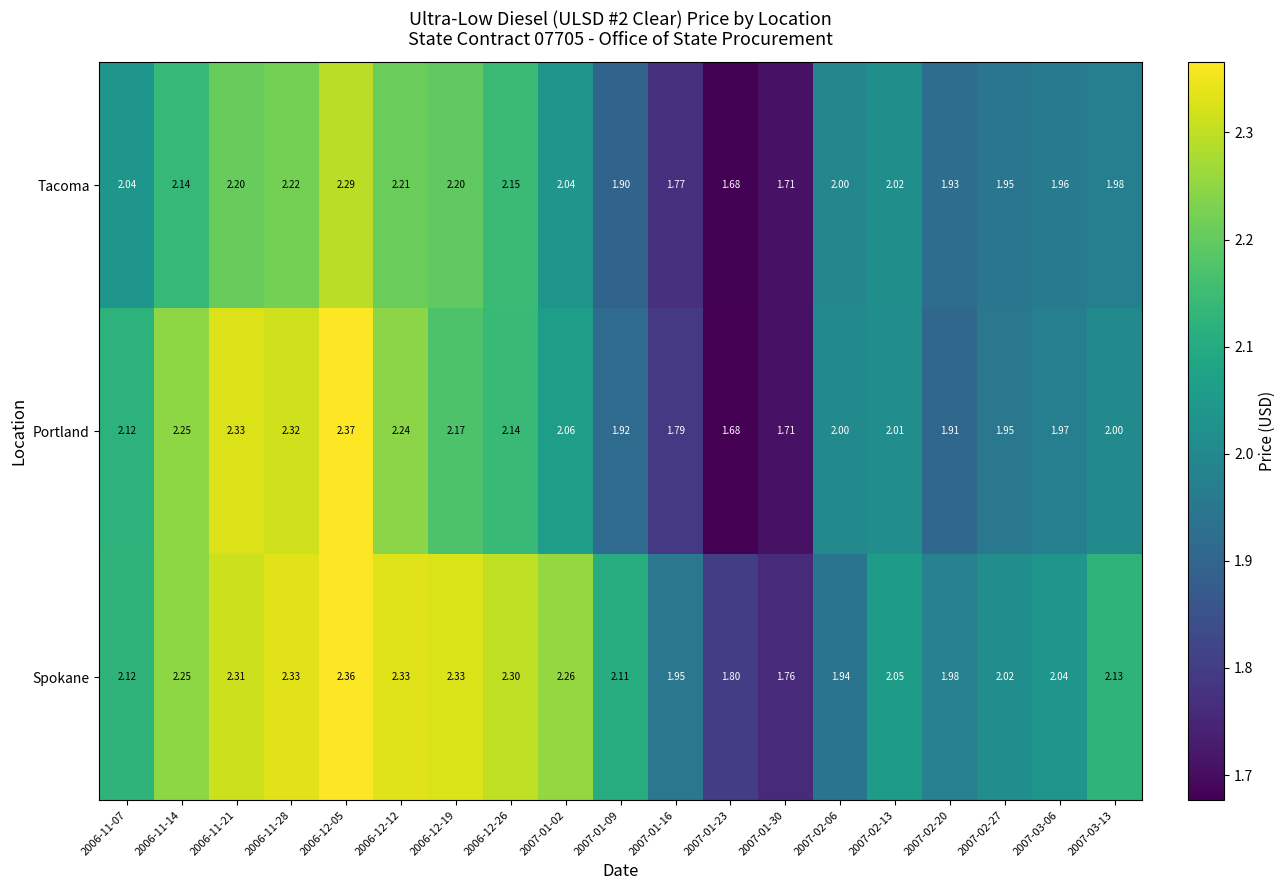

Between 2006-12-19 and 2007-02-20, which series saw the biggest shift?

Spokane